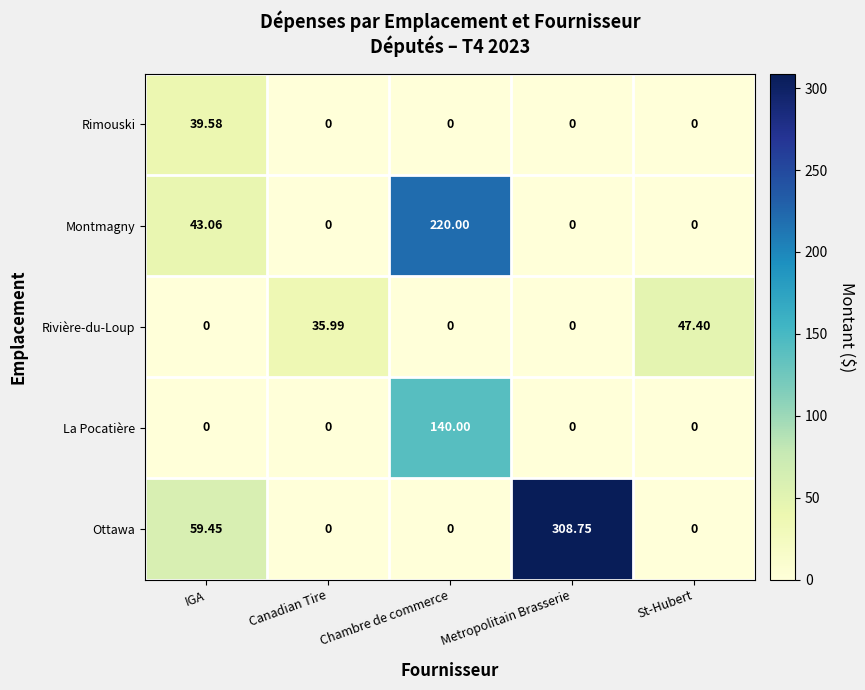

At which label is Ottawa closest to 154?

IGA